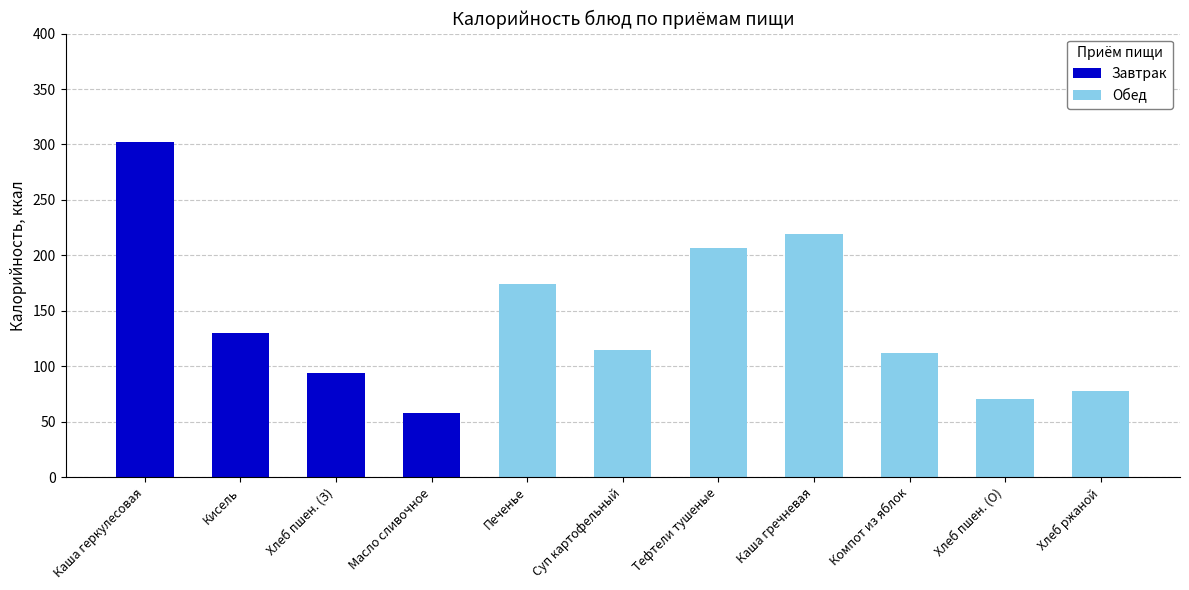

Reading right to left, transcribe the values for Завтрак.

Хлеб ржаной=0	Хлеб пшен. (О)=0	Компот из яблок=0	Каша гречневая=0	Тефтели тушеные=0	Суп картофельный=0	Печенье=0	Масло сливочное=58	Хлеб пшен. (З)=94	Кисель=130	Каша геркулесовая=302